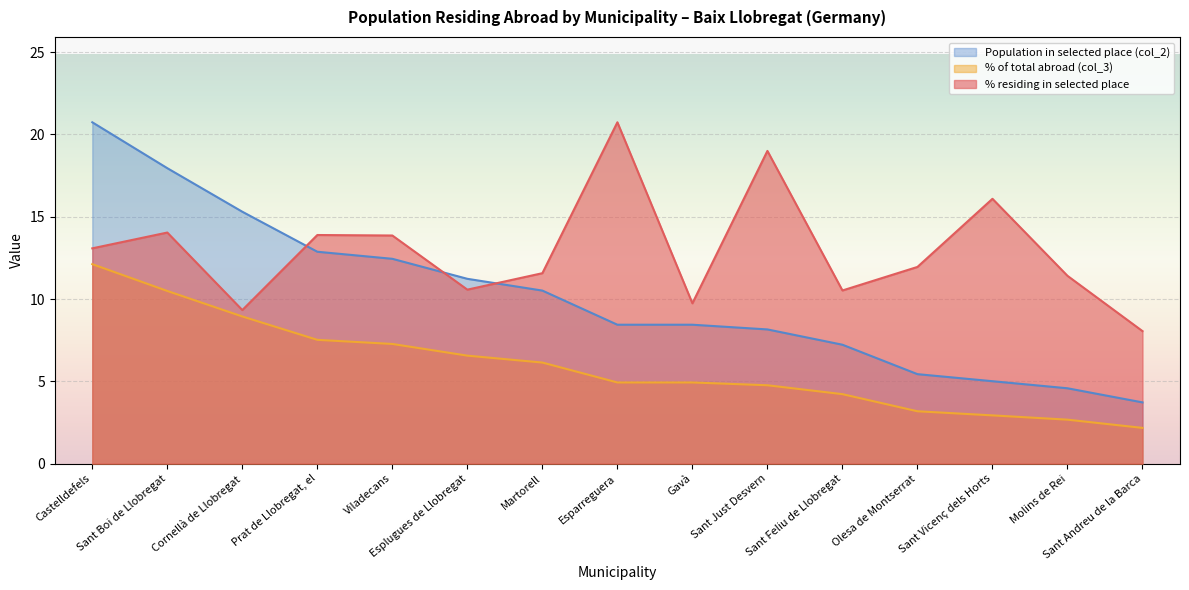

What is the difference between the maximum and minimum values in the % of total abroad (col_3) series?

9.9